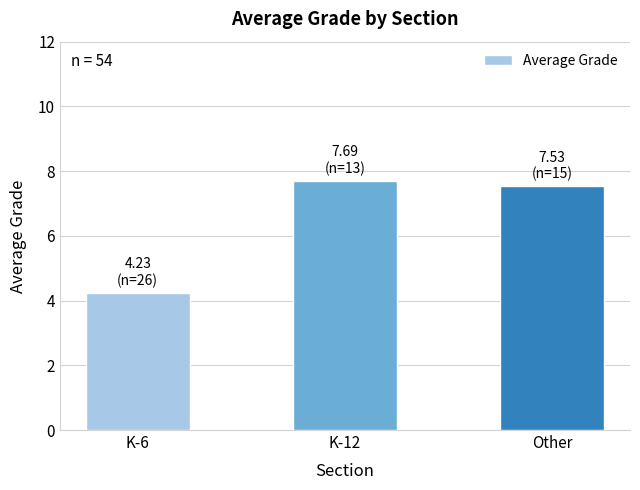

What is the difference between the maximum and minimum values?

3.5